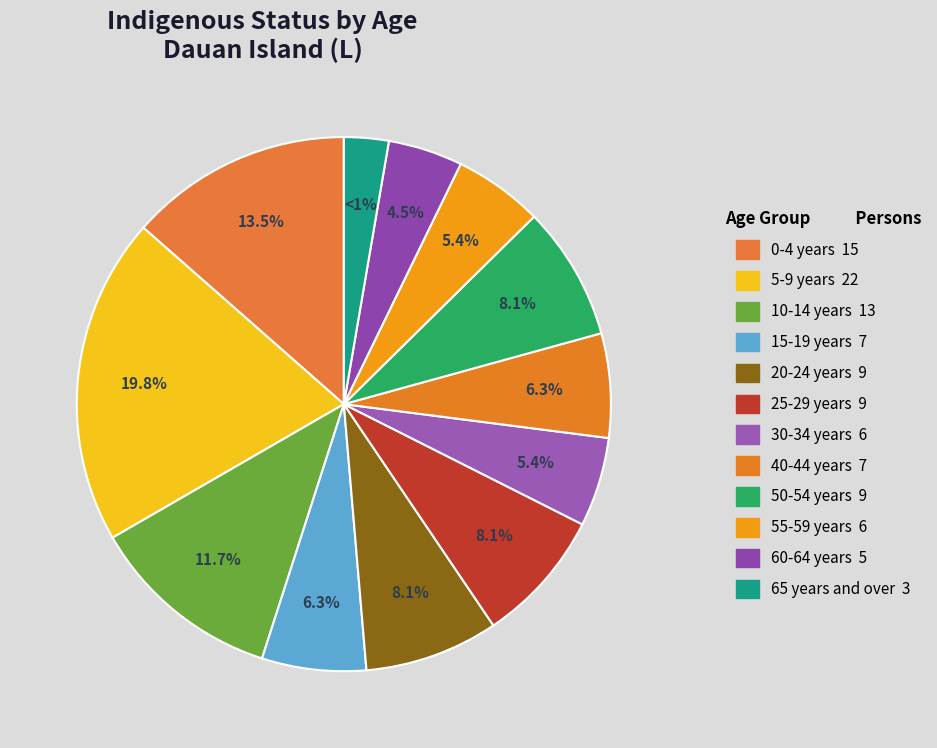

Is it true that 35-39 years is 0% of the pie?

True